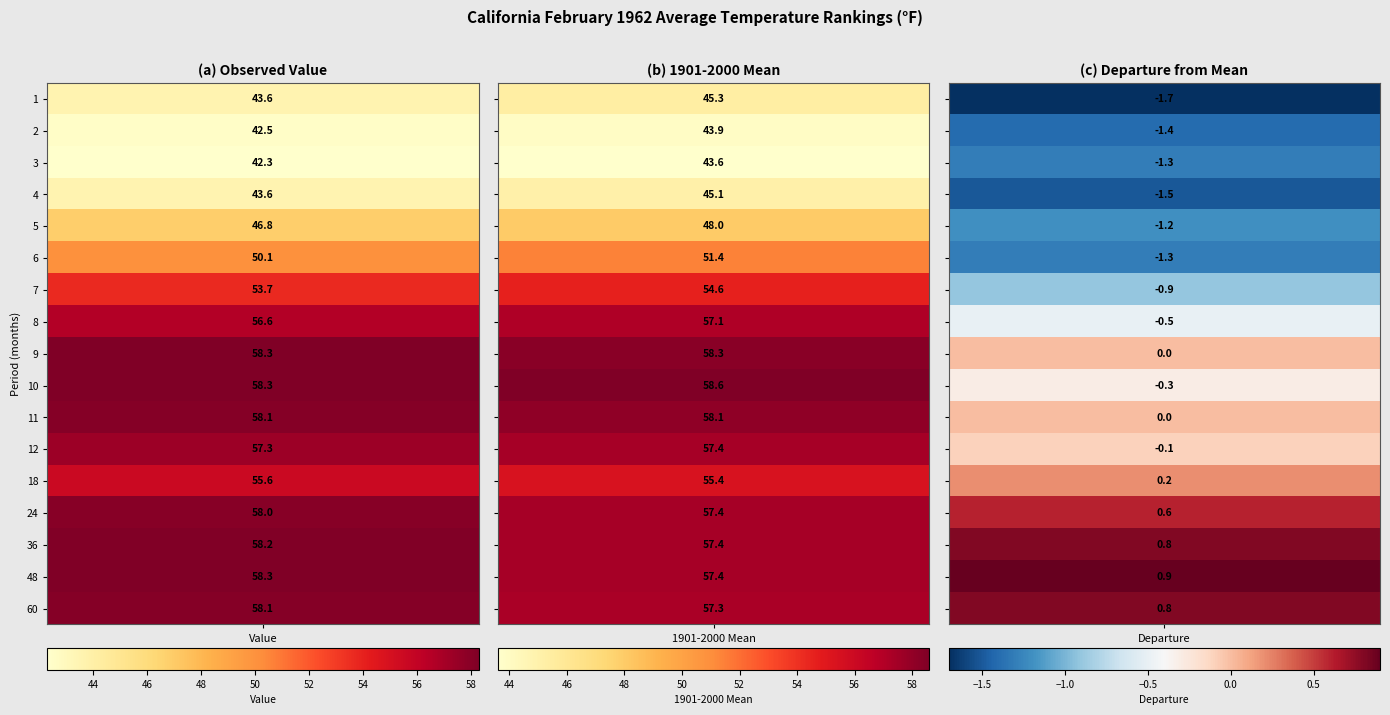

At 2, list the series in order from smallest to largest.

1, 4, 2, 3, 6, 5, 7, 8, 10, 12, 9, 11, 18, 24, 36, 60, 48